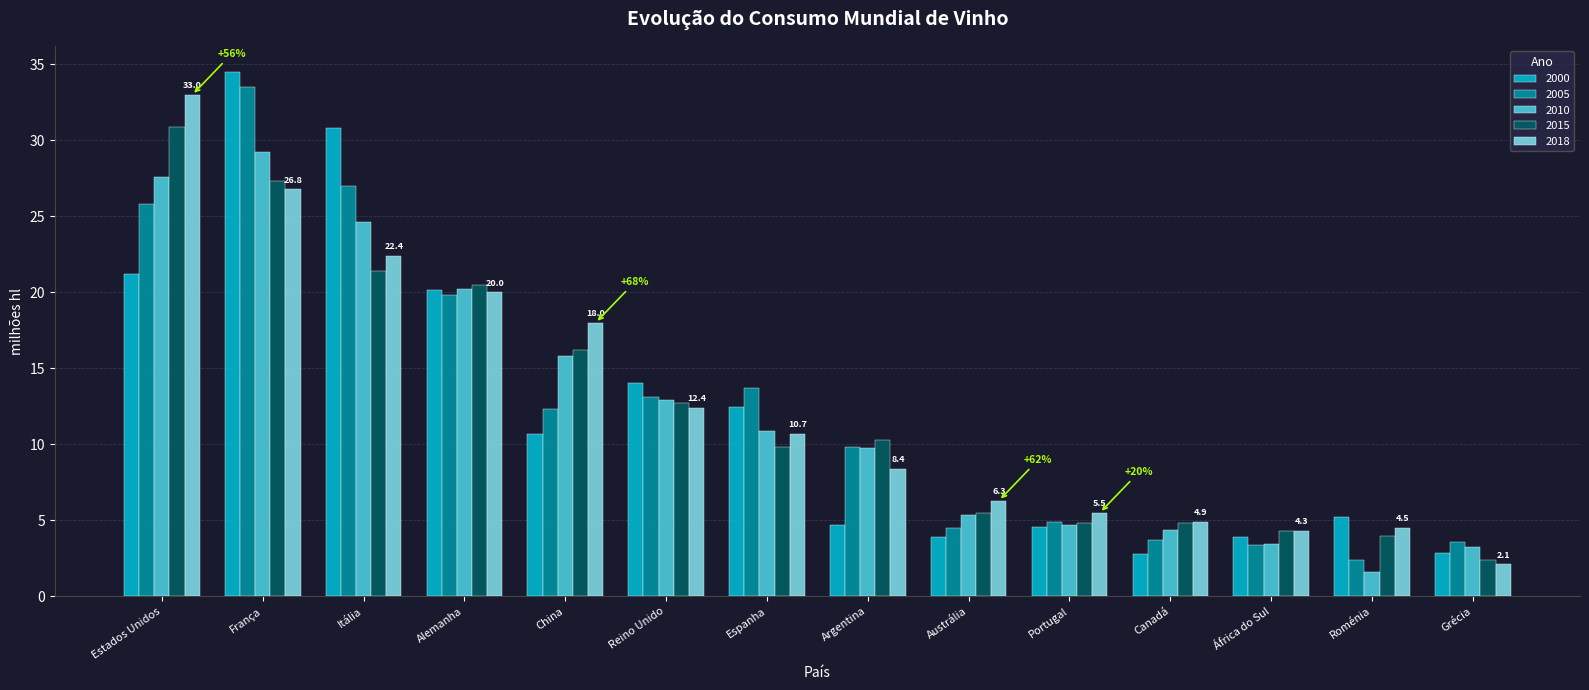

At which label does 2010 first exceed 10?

Estados Unidos